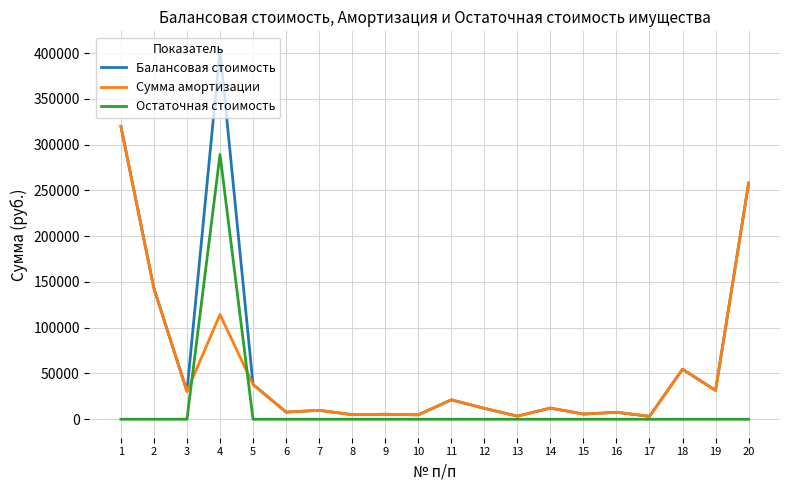

Which series has the largest total across all categories?

Балансовая стоимость